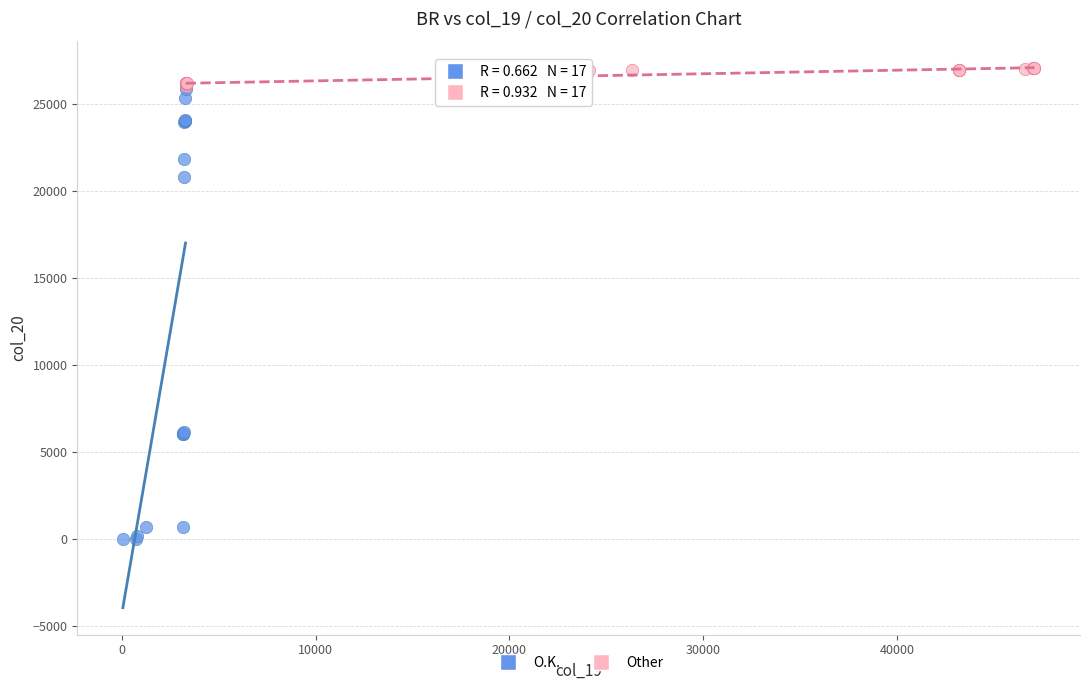

What are all the series names shown in the legend?

O.K., Other